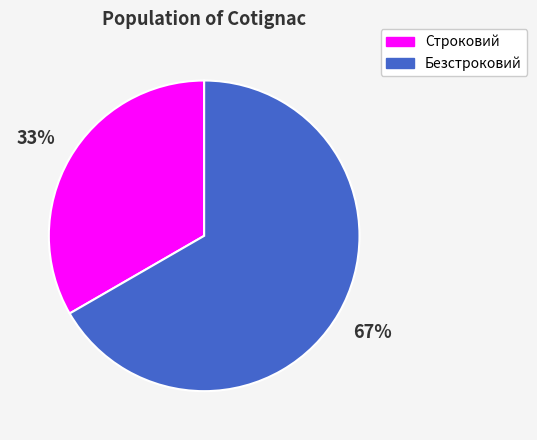

How many slices are in this pie chart?

2